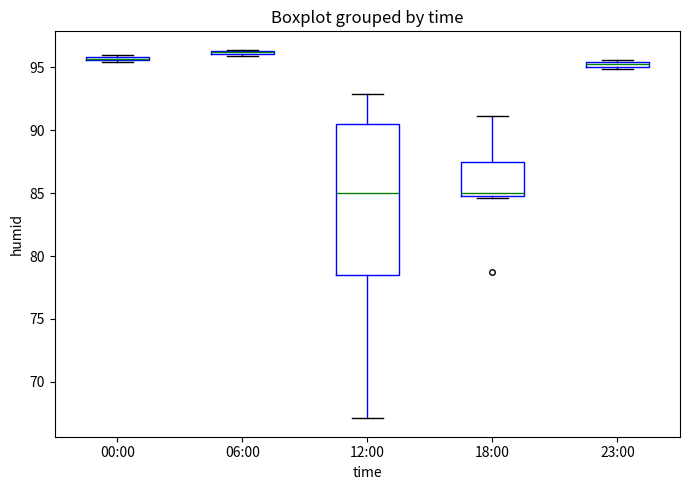

Comparing the boxes themselves (not the whiskers), which one is the tallest?

12:00